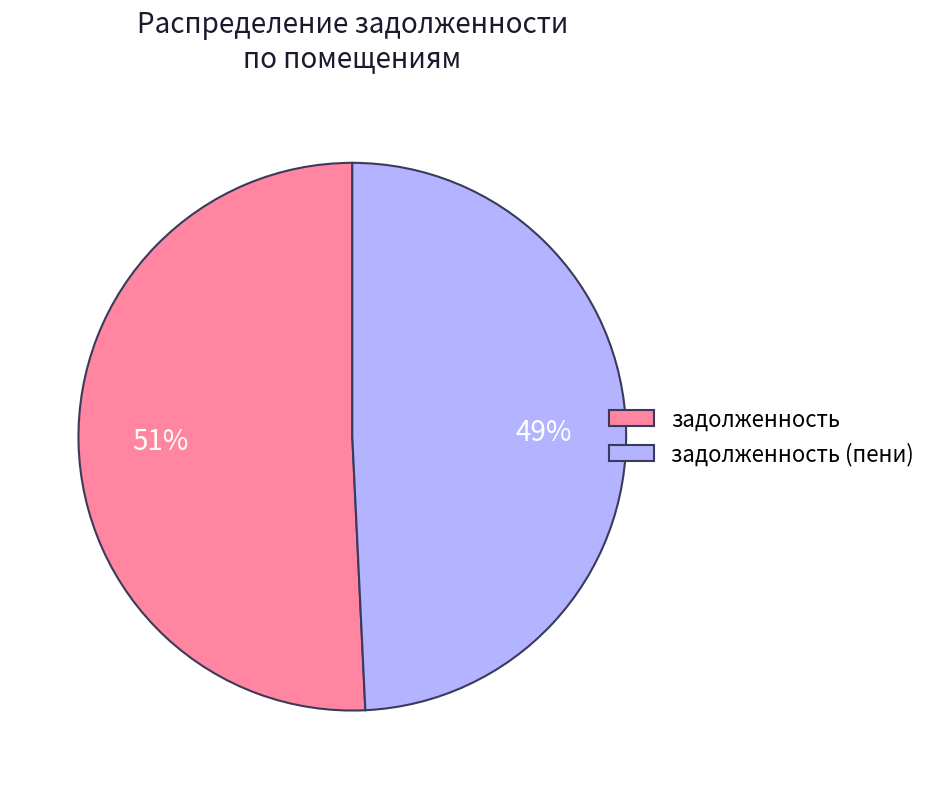

Is it true that задолженность (пени) is 49% of the pie?

True